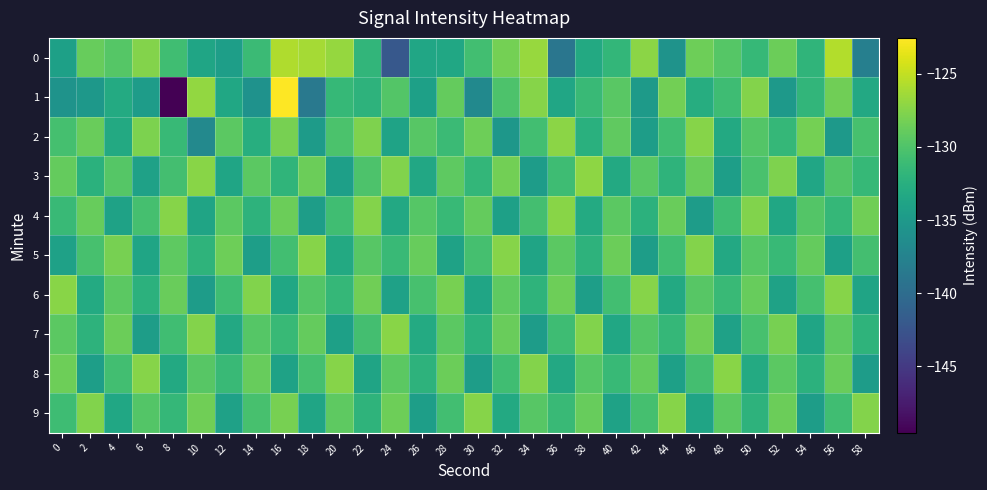

Which series has the widest spread of values?

1